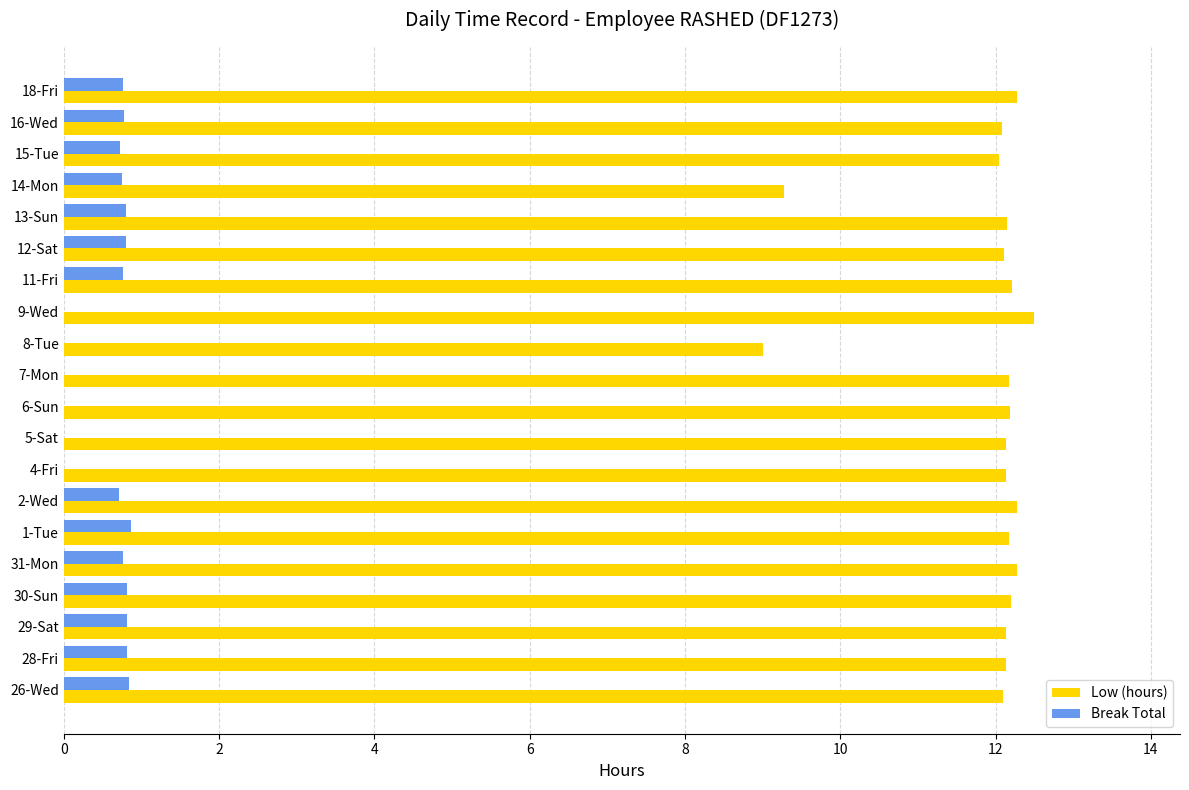

True or false: Low (hours) has a value of 2.8 at 5-Sat.

False